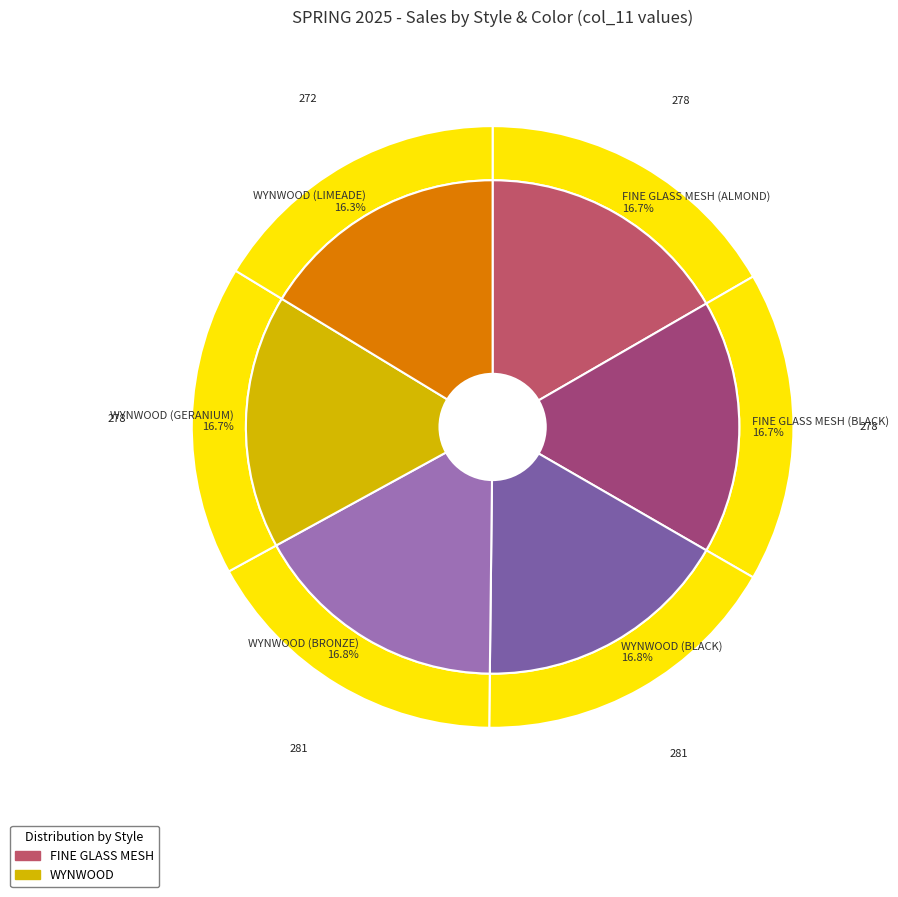

How many slices are in this pie chart?

6